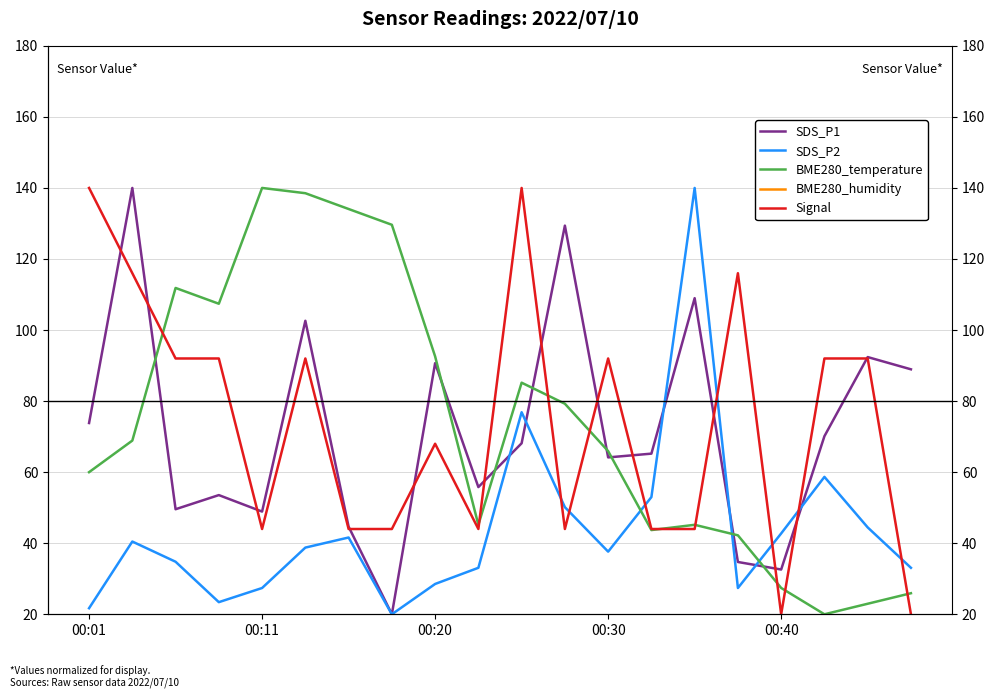

What is the lowest value of the SDS_P1 series?

20.0